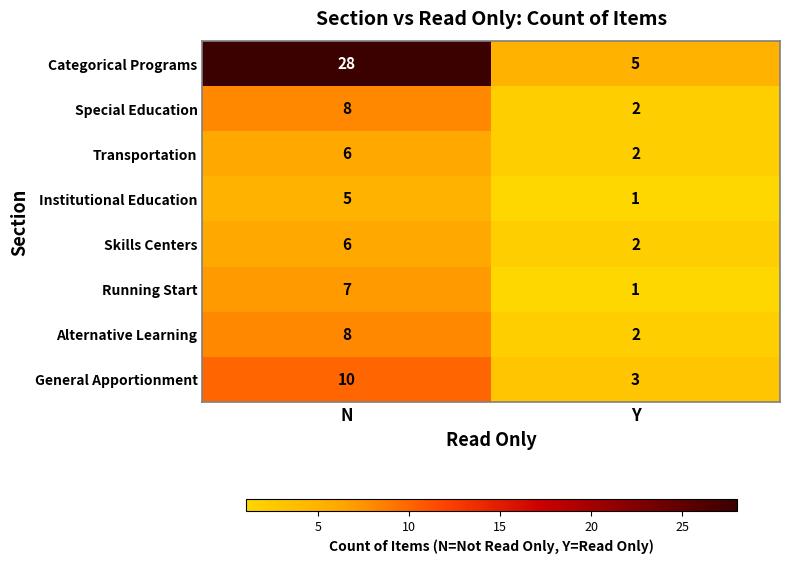

The Alternative Learning series shows 8 at N. True or false?

True